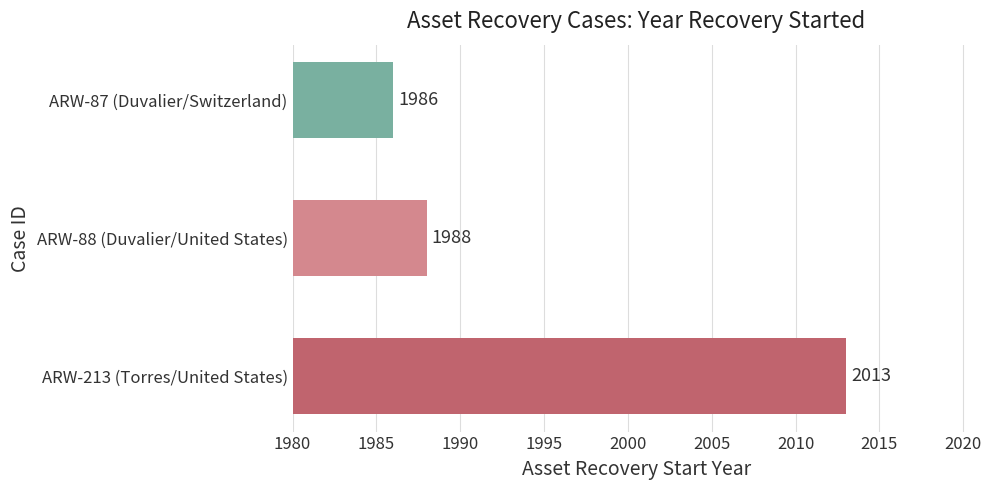

Reading bottom to top, transcribe all the data shown in this chart.

2013	1988	1986